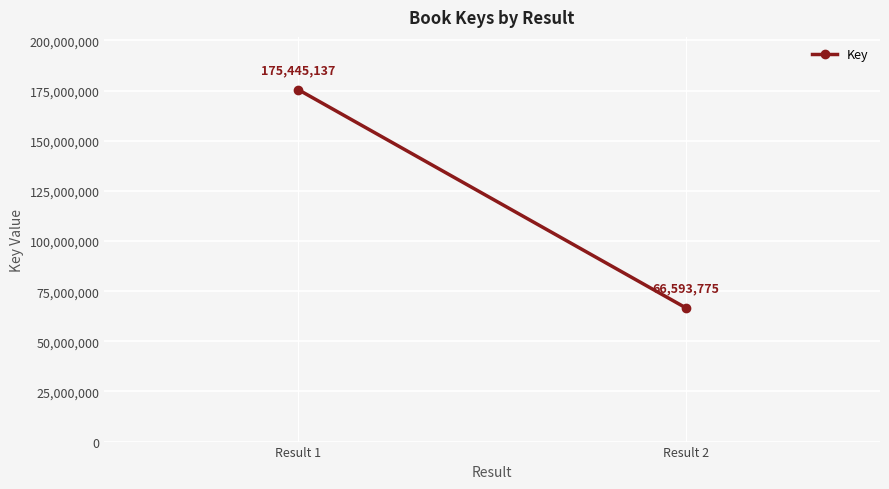

What is the change in value from Result 1 to Result 2?

-108851362